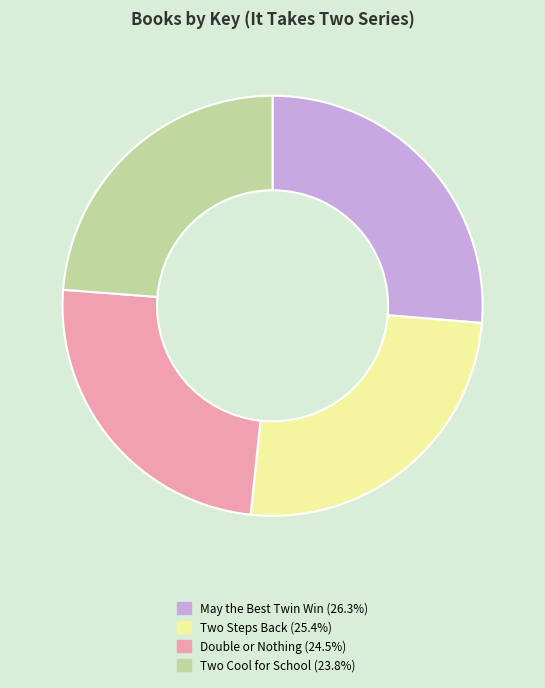

Combined, do Double or Nothing and May the Best Twin Win account for over 50%?

Yes